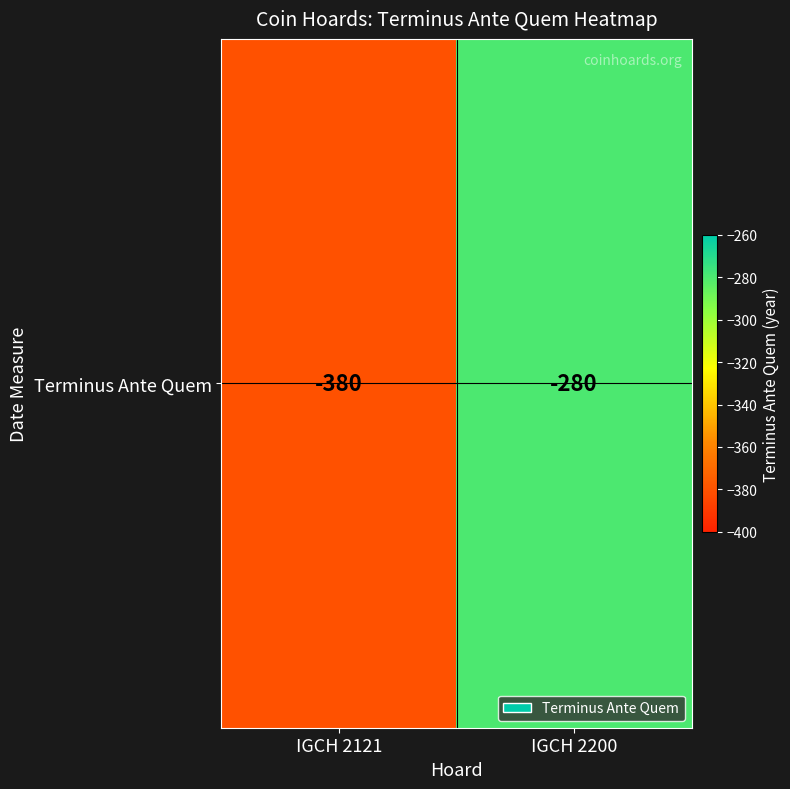

The value at IGCH 2121 is -191. True or false?

False